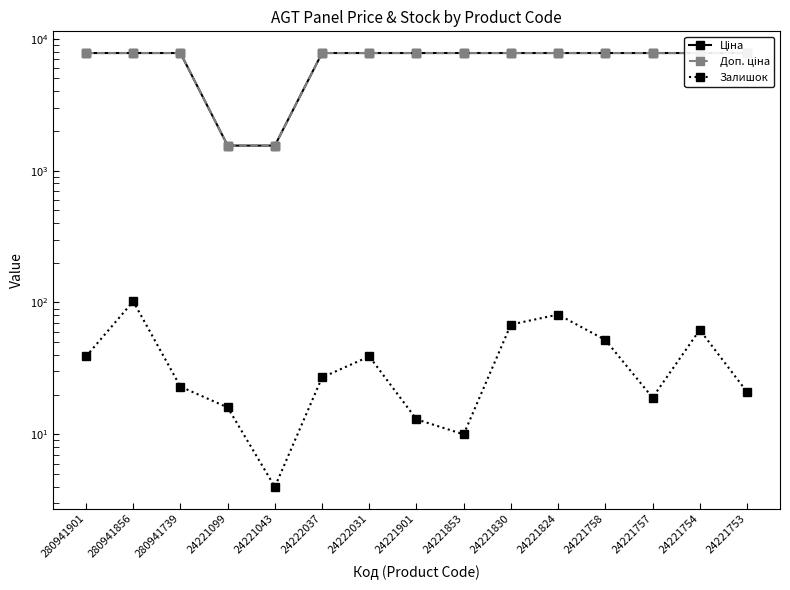

Which label corresponds to the largest value in the chart?

280941901